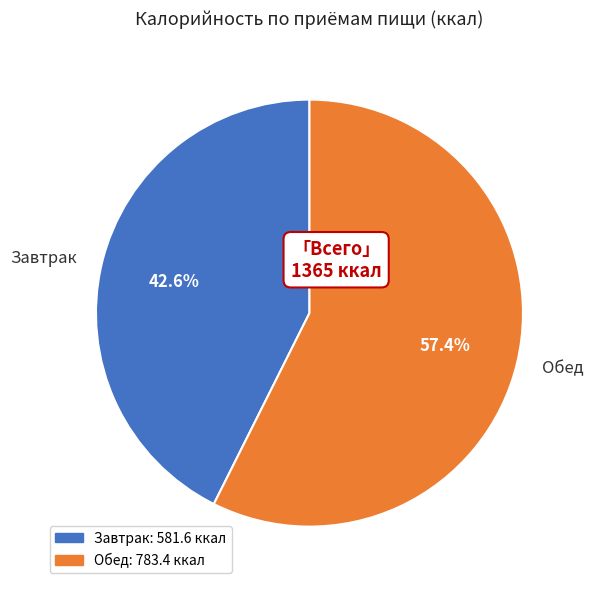

Which slice is the smallest?

Завтрак